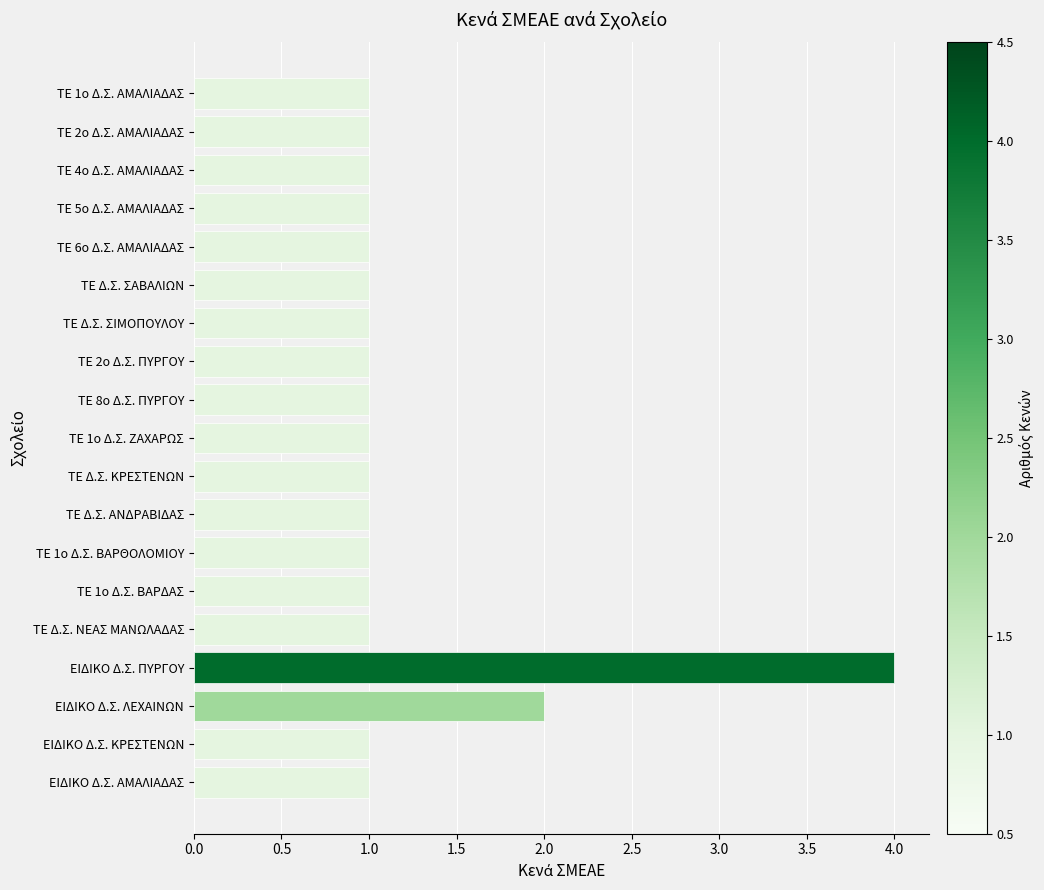

The chart shows a value of 1 at ΤΕ Δ.Σ. ΚΡΕΣΤΕΝΩΝ. True or false?

True